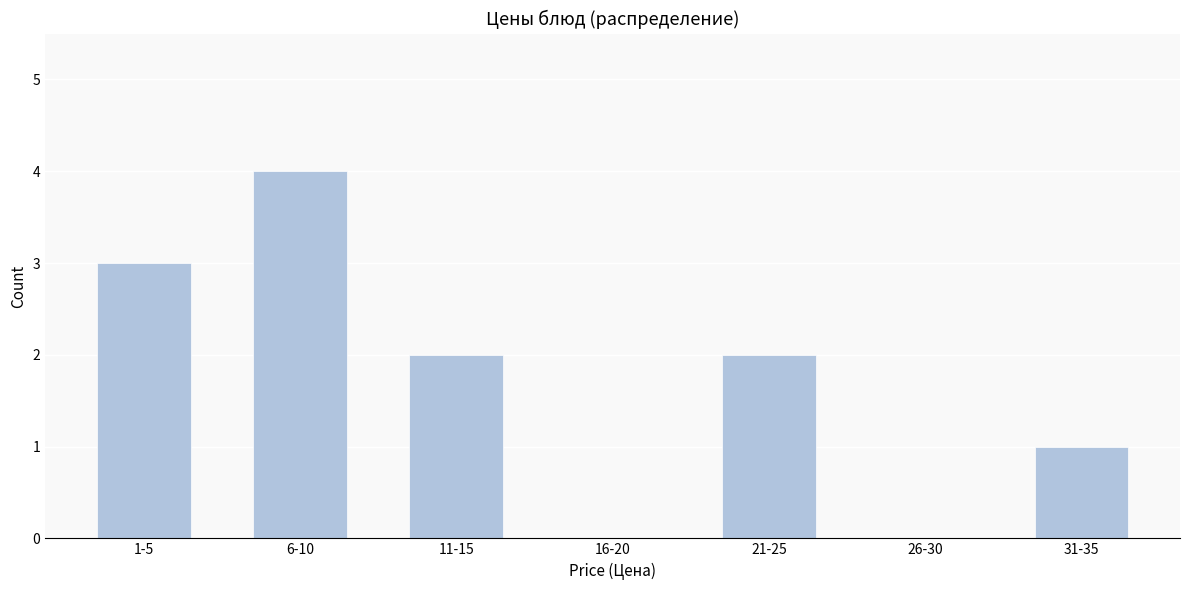

Reading left to right, extract all data points from this chart.

1-5=3	6-10=4	11-15=2	16-20=0	21-25=2	26-30=0	31-35=1